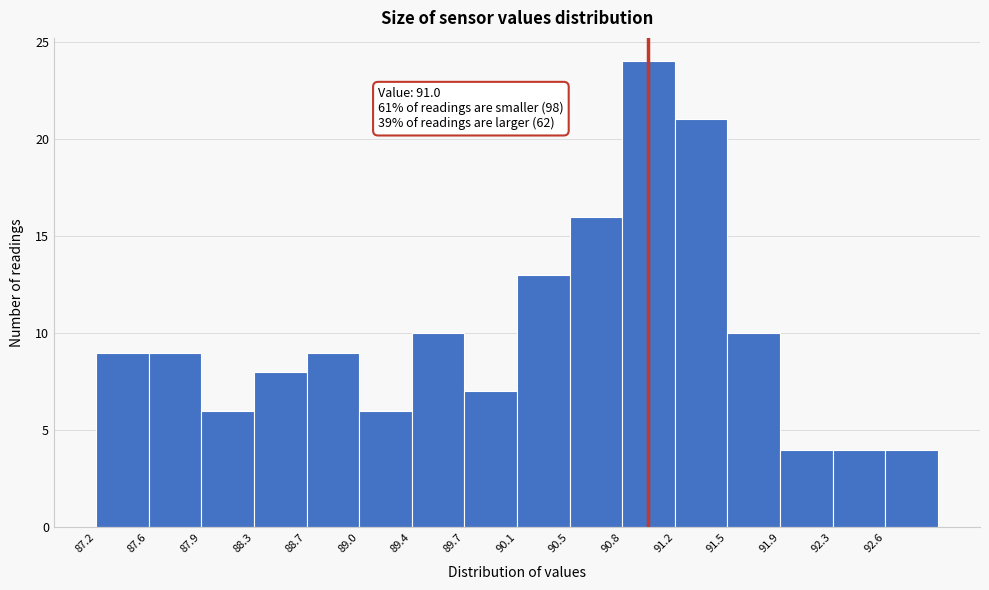

Over which range of the x-axis is the bar tallest?

90.85 to 91.20